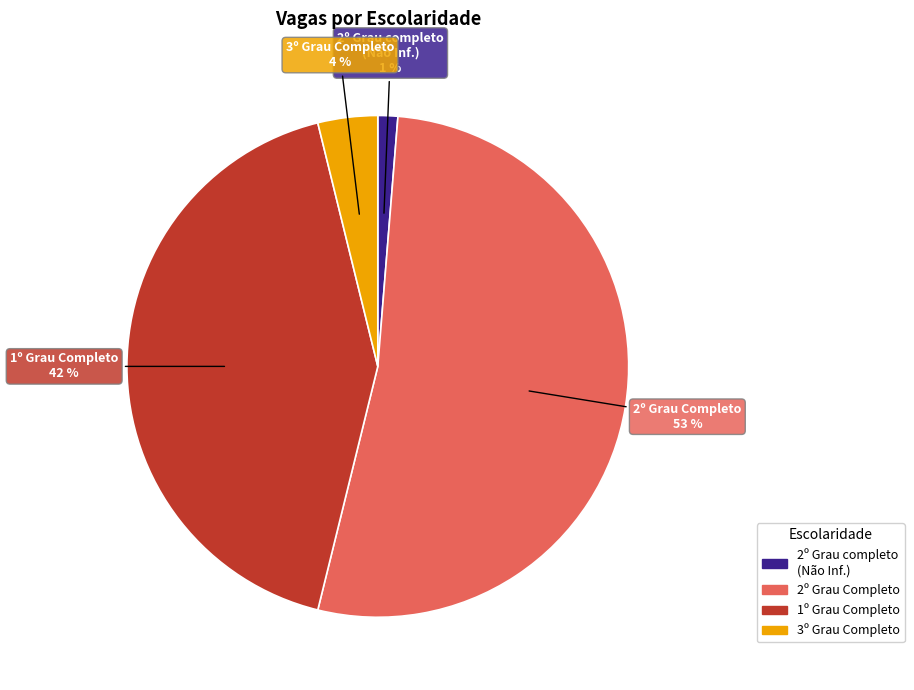

What is the largest slice in the pie chart?

2º Grau Completo